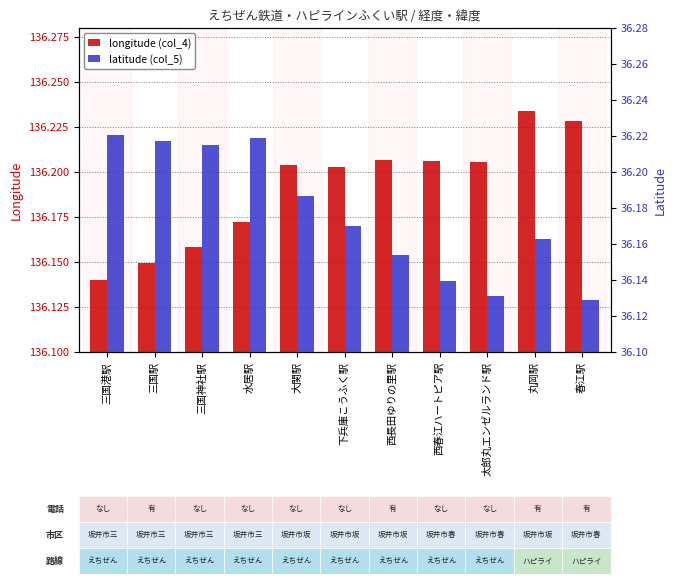

What position from the right is 三国駅?

10